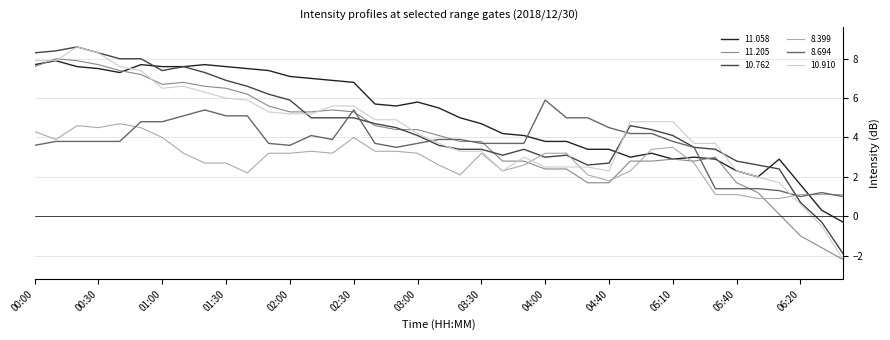

Which series ends up on top after the final intersection of 11.058 and 8.694?

8.694